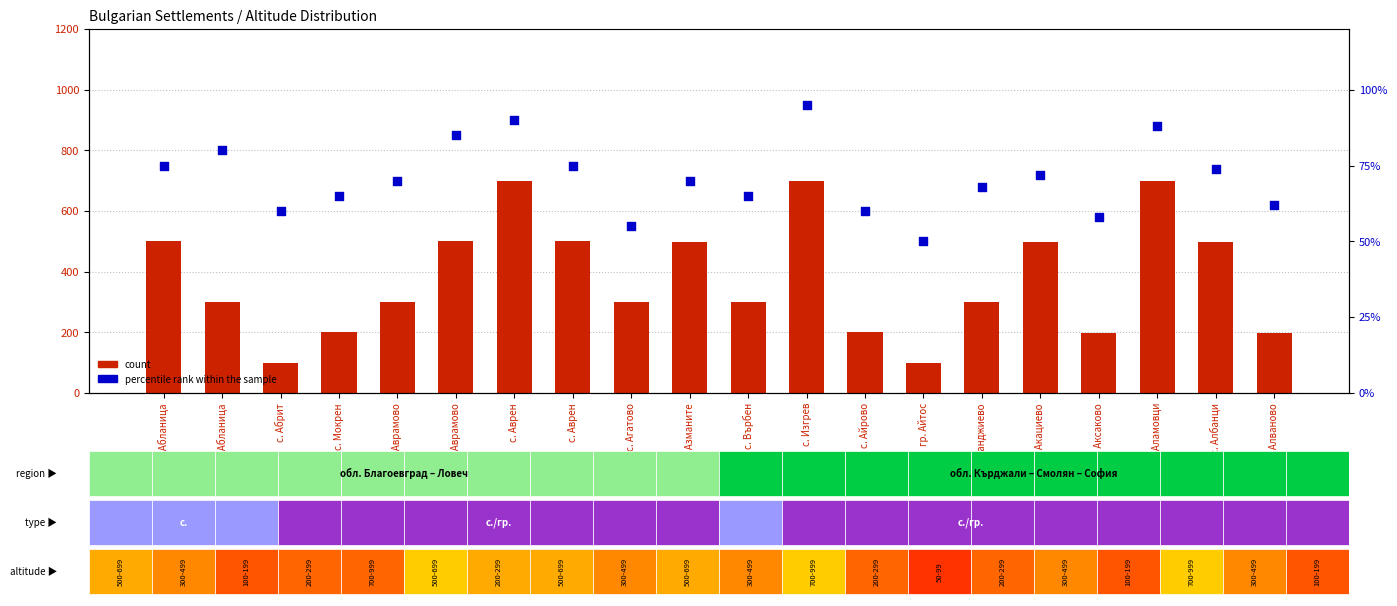

At how many categories does at least one series exceed 671?

3